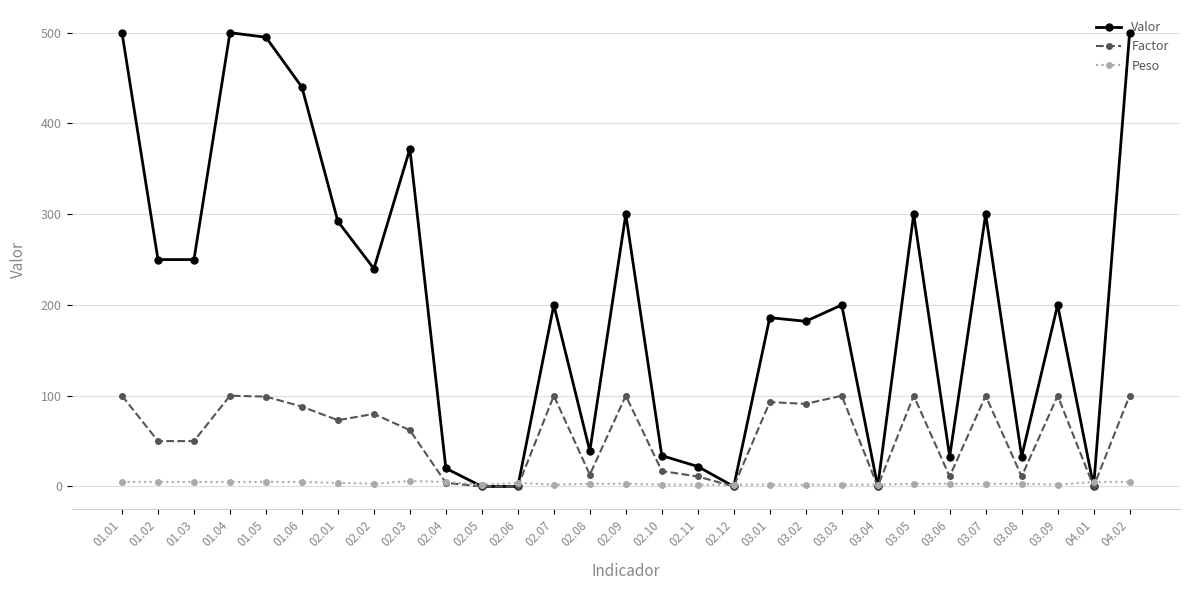

The value of Factor at 03.04 is 0. True or false?

True